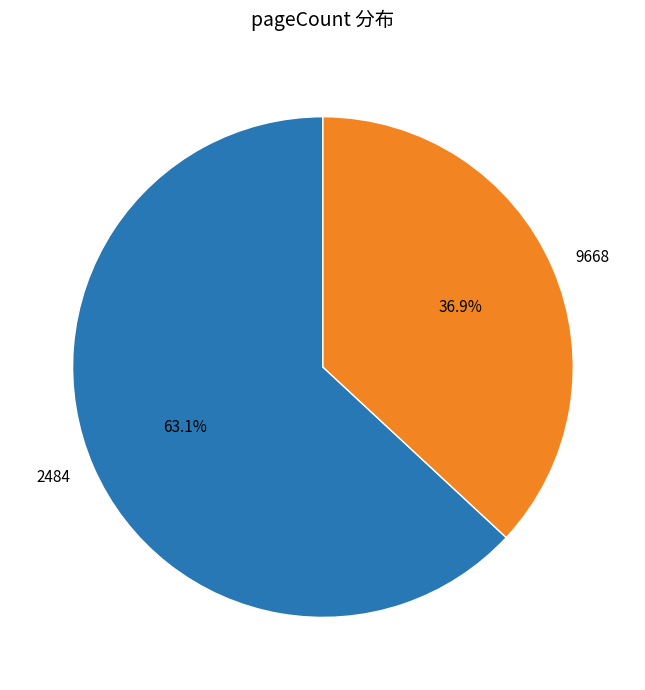

Is it true that 2484 is 77% of the pie?

False